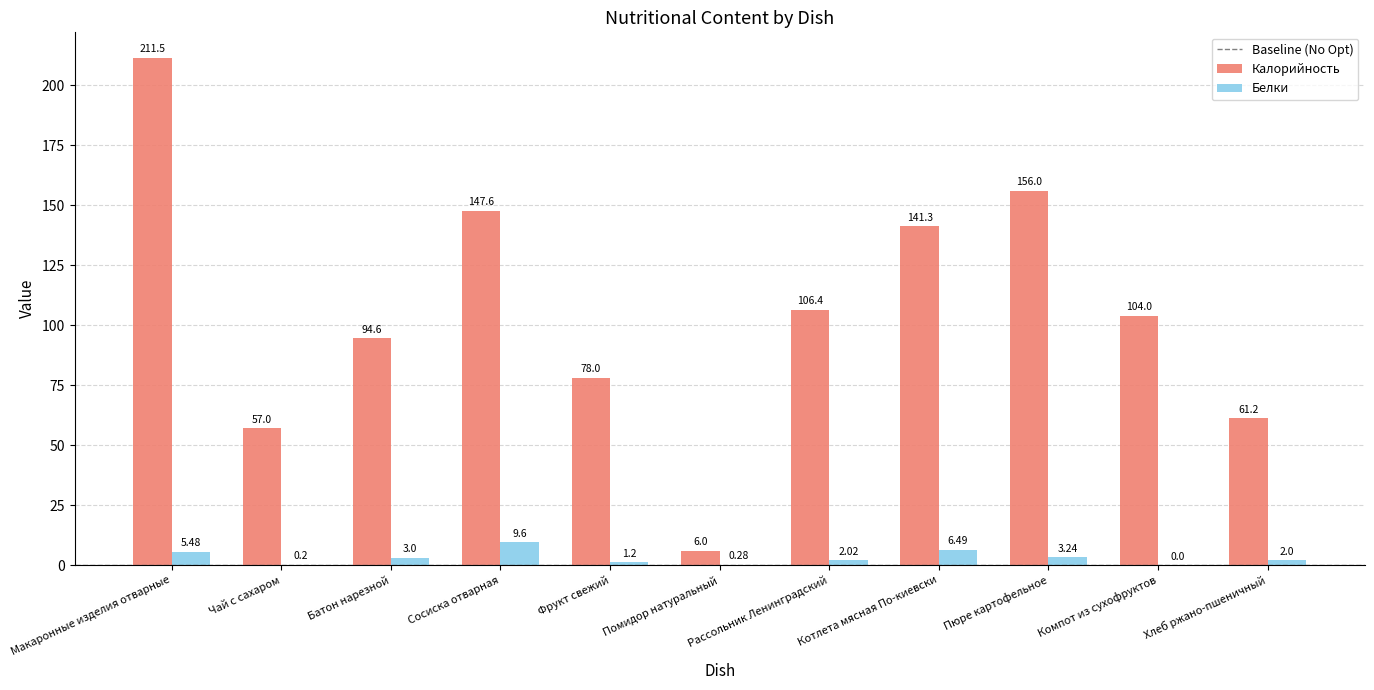

At which label does Белки reach its peak?

Сосиска отварная